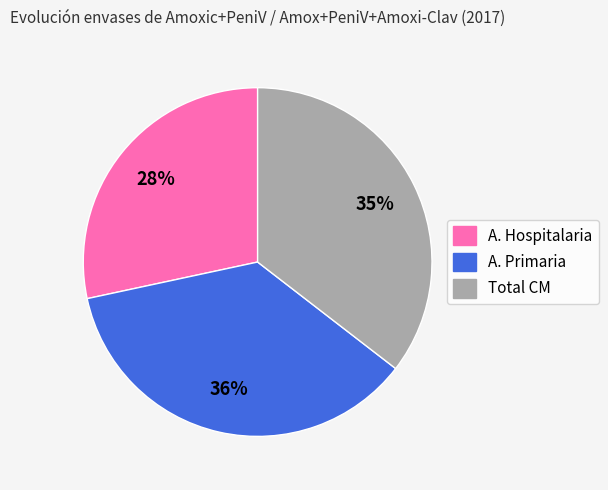

Do A. Primaria and Total CM together represent more than half of the pie?

Yes